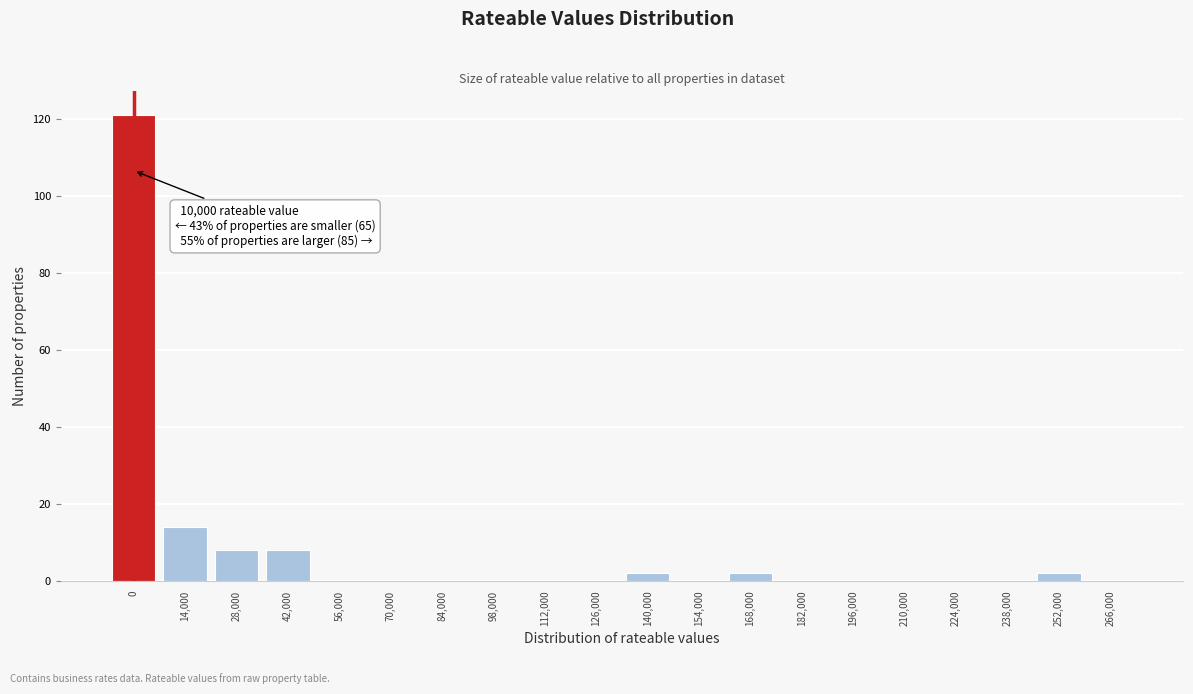

Reading right to left, list all the values displayed in this chart.

266,000=0	252,000=2	238,000=0	224,000=0	210,000=0	196,000=0	182,000=0	168,000=2	154,000=0	140,000=2	126,000=0	112,000=0	98,000=0	84,000=0	70,000=0	56,000=0	42,000=8	28,000=8	14,000=14	0=121